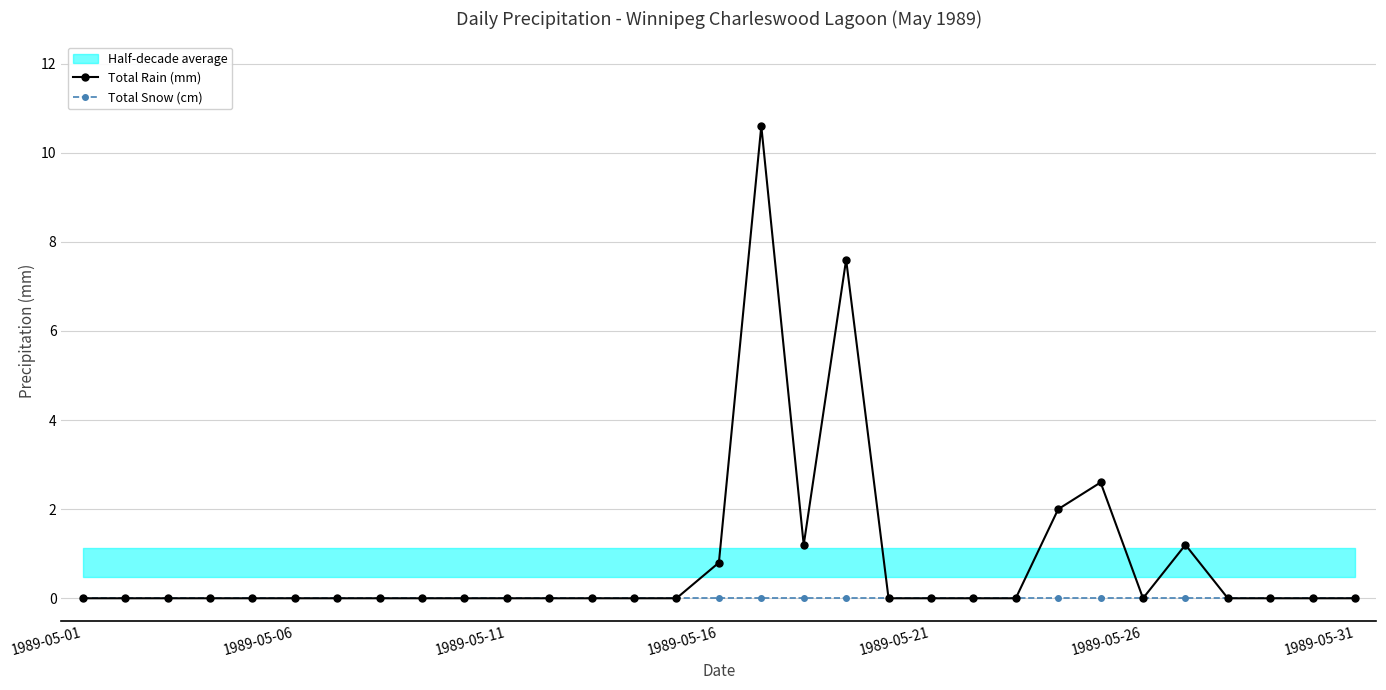

True or false: Total Snow (cm) and Total Rain (mm) cross at least once.

False